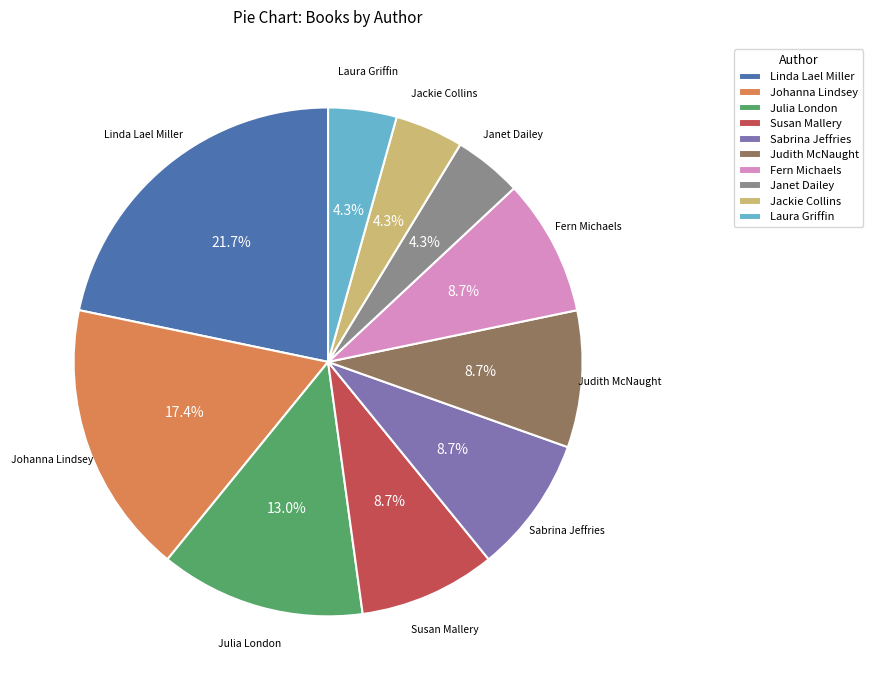

Between Susan Mallery and Laura Griffin, which is larger?

Susan Mallery